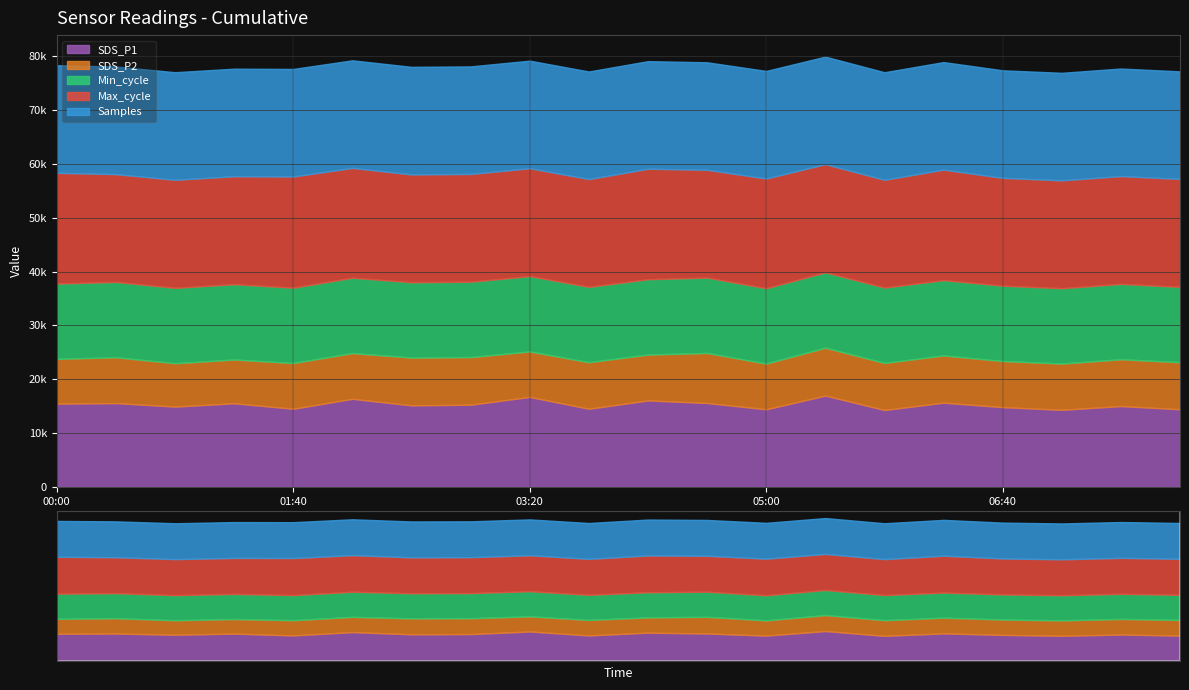

True or false: SDS_P1 and Min_cycle cross at least once.

False